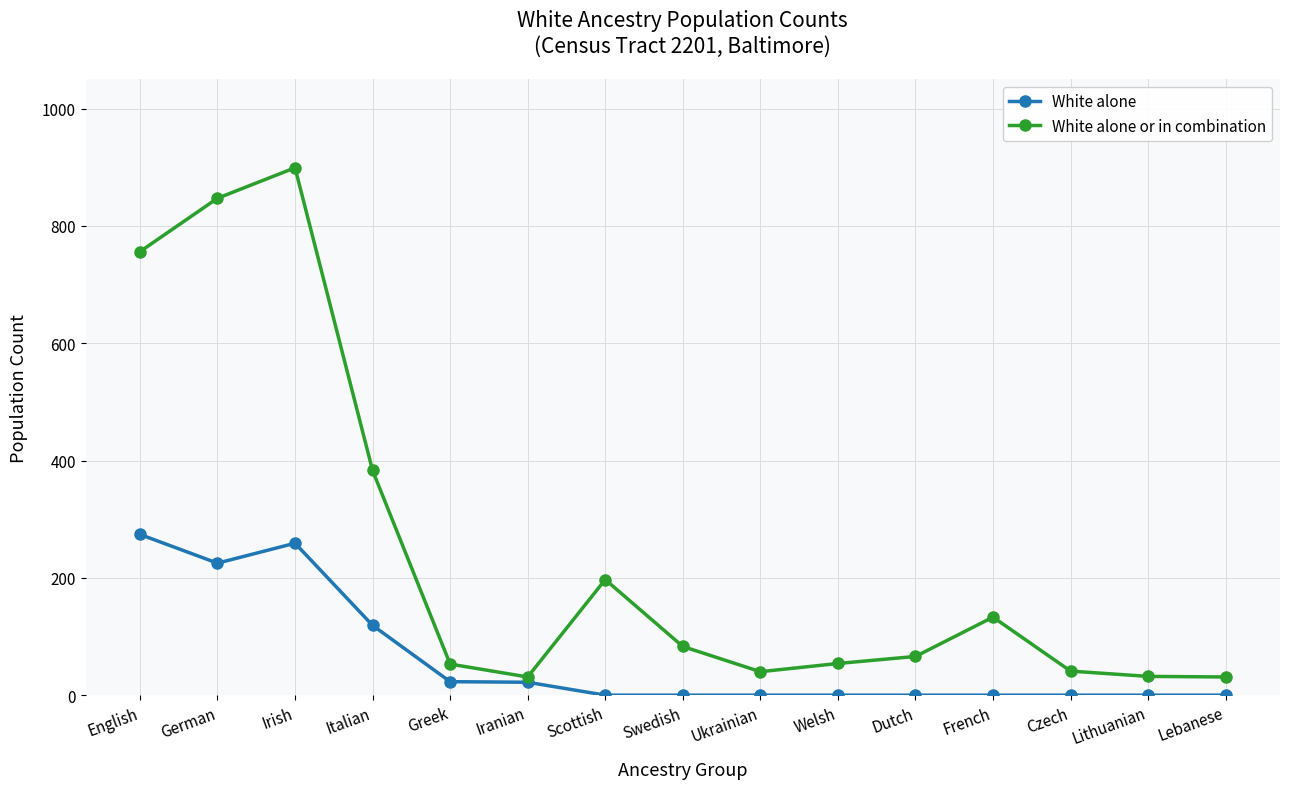

List the series in order of their peak value, highest first.

White alone or in combination, White alone